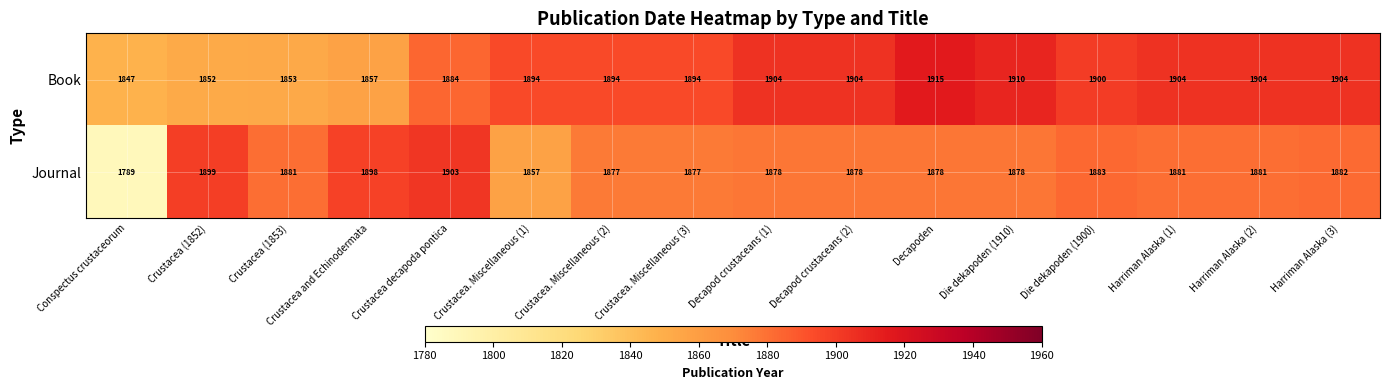

Rank the series by their maximum value, from highest to lowest.

Book, Journal